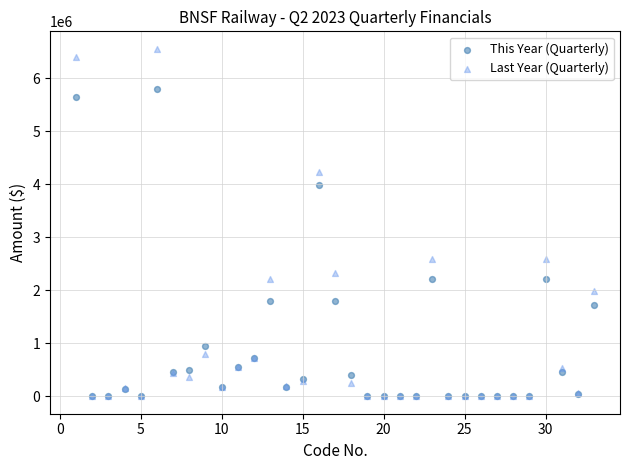

What are all the series names shown in the legend?

This Year (Quarterly), Last Year (Quarterly)